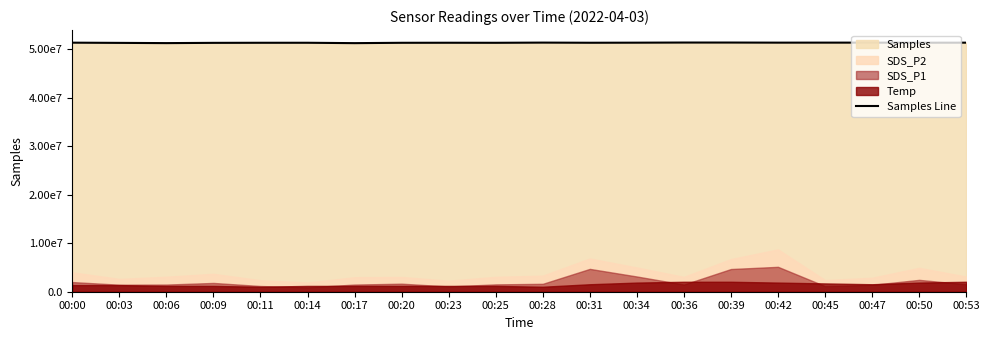

At which category does the data reach its first local valley?

00:06